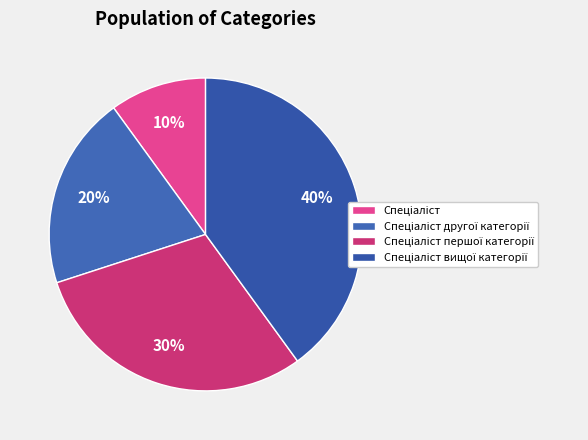

Combined, do Спеціаліст другої категорії and Спеціаліст вищої категорії account for over 50%?

Yes